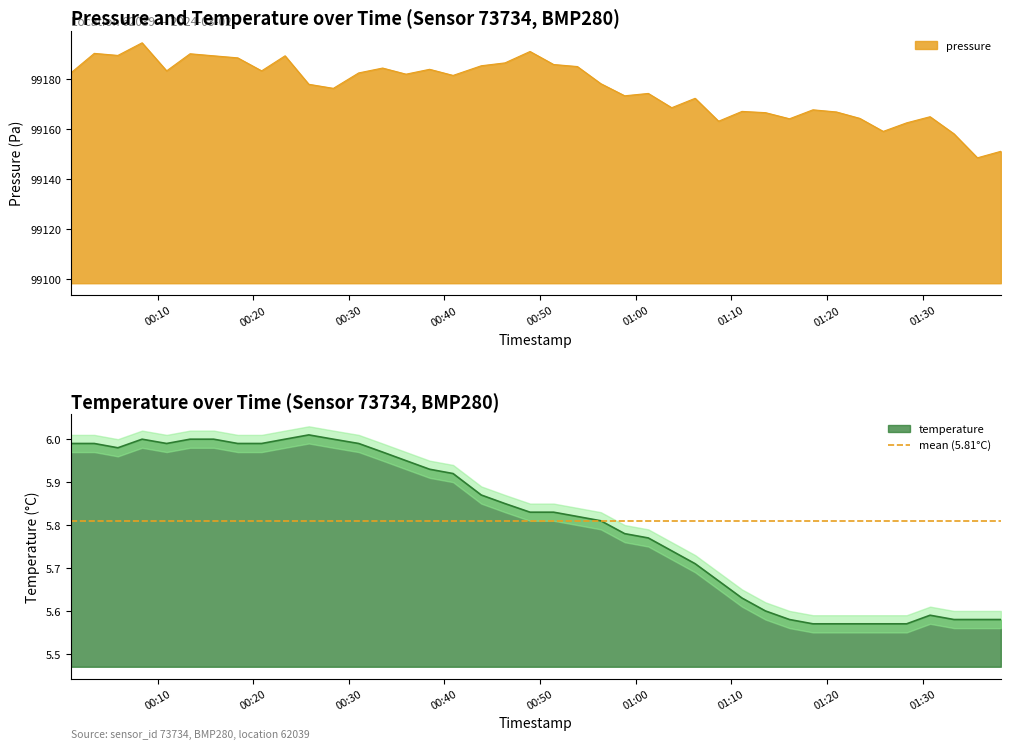

Which series has the widest spread of values?

pressure